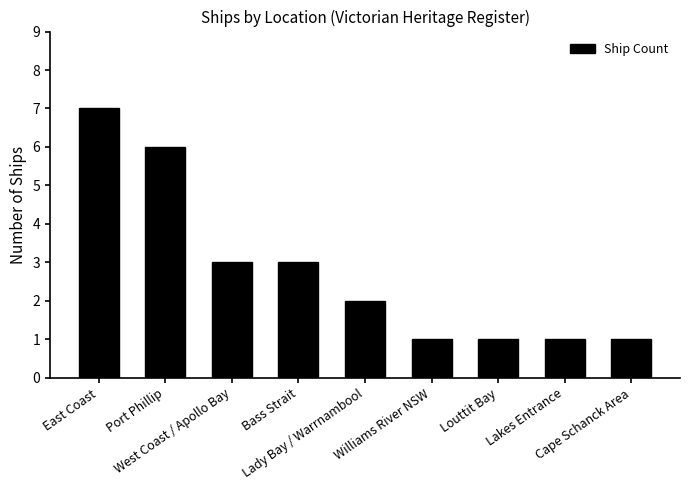

Reading left to right, extract all data points from this chart.

7	6	3	3	2	1	1	1	1